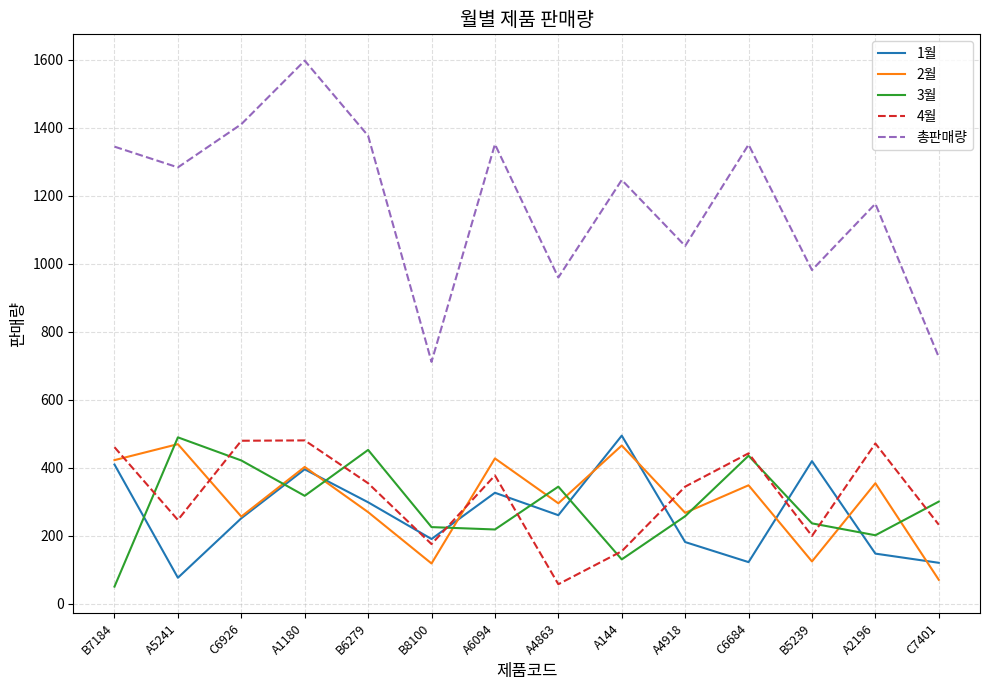

Which series has the largest total across all categories?

총판매량